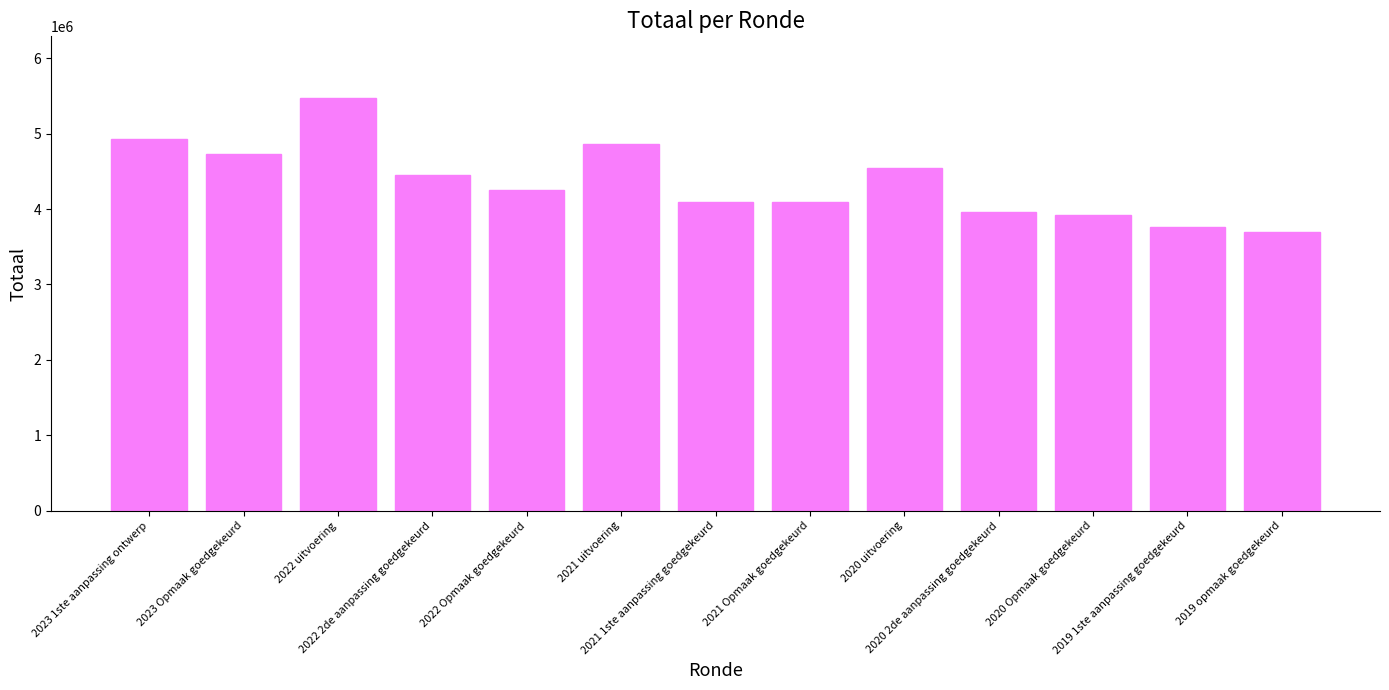

What is the difference between the maximum and second lowest values?

1710725